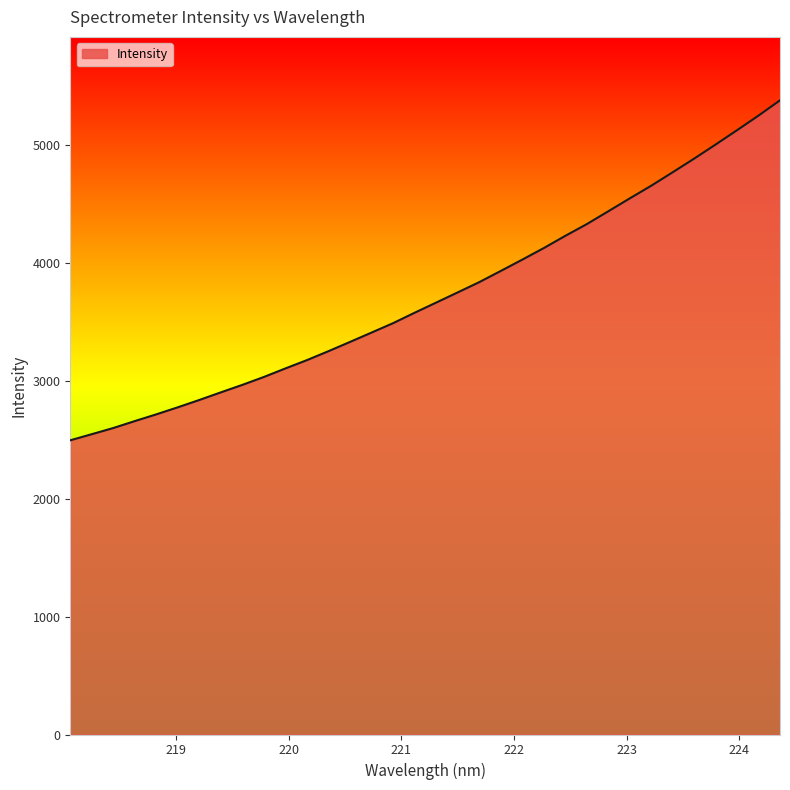

What is the minimum value shown in the chart?

2496.2